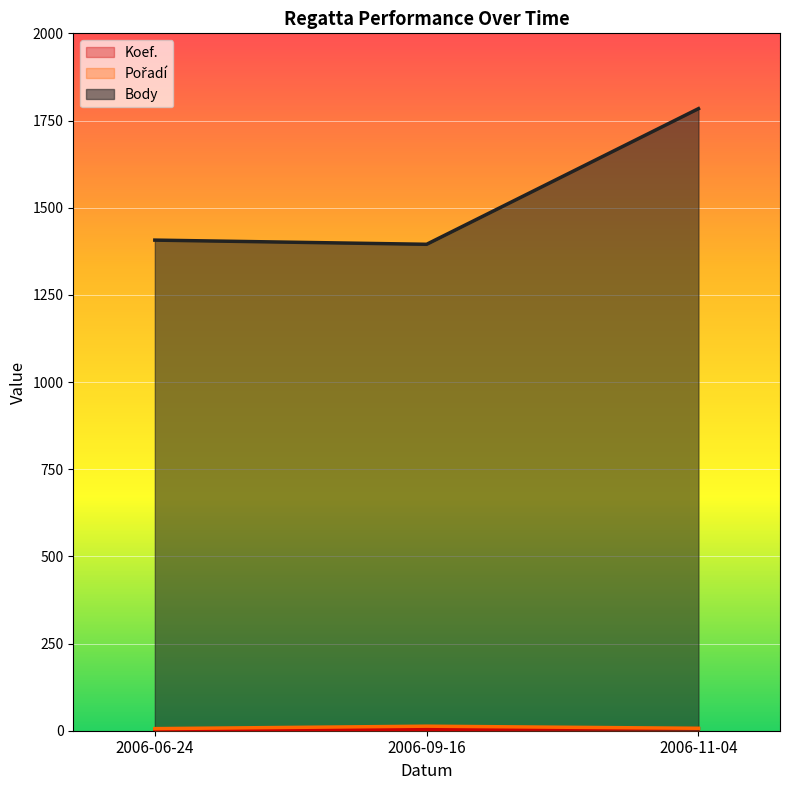

Between 2006-06-24 and 2006-09-16, which series saw the biggest shift?

Body